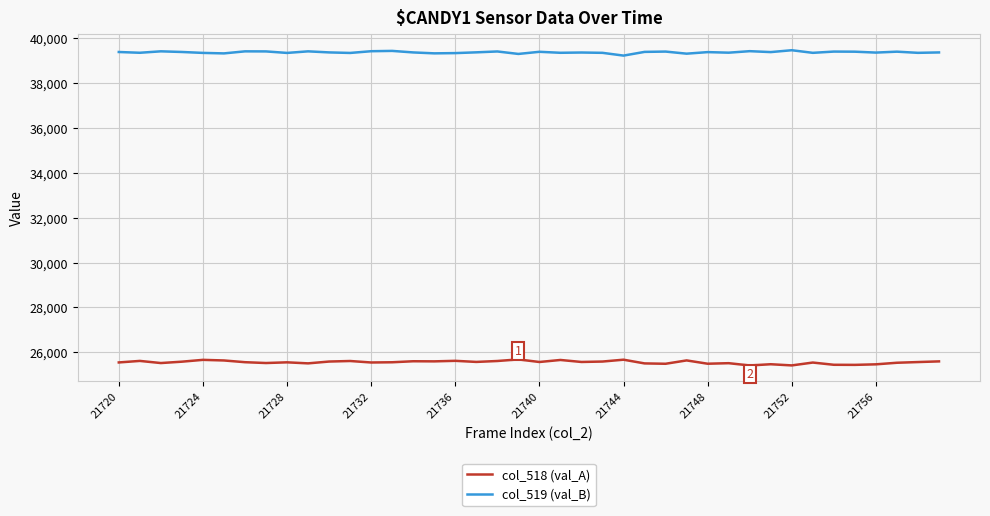

True or false: col_519 (val_B) and col_518 (val_A) cross at least once.

False